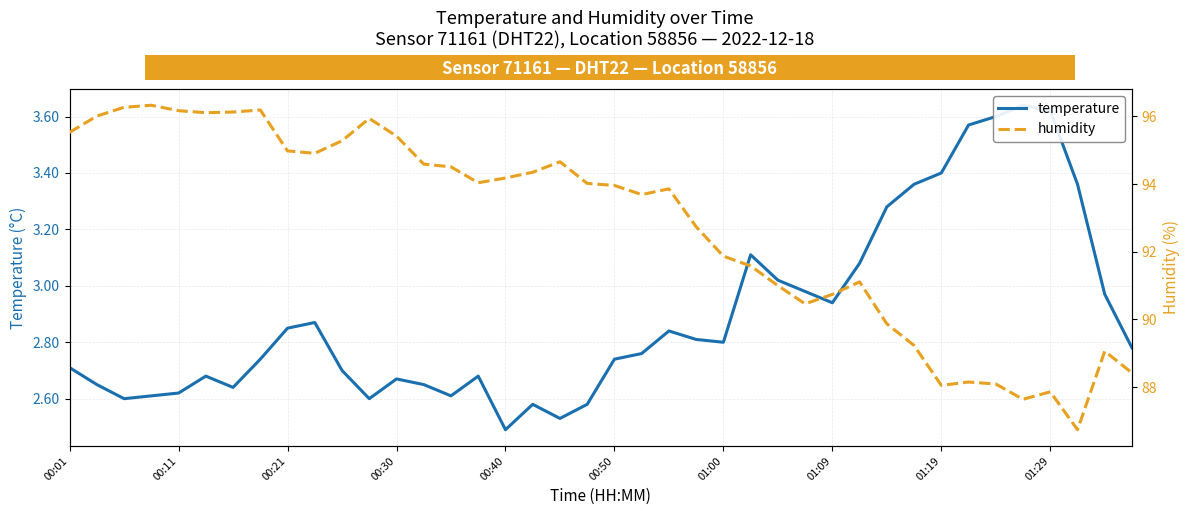

Rank the series by their maximum value, from highest to lowest.

humidity, temperature